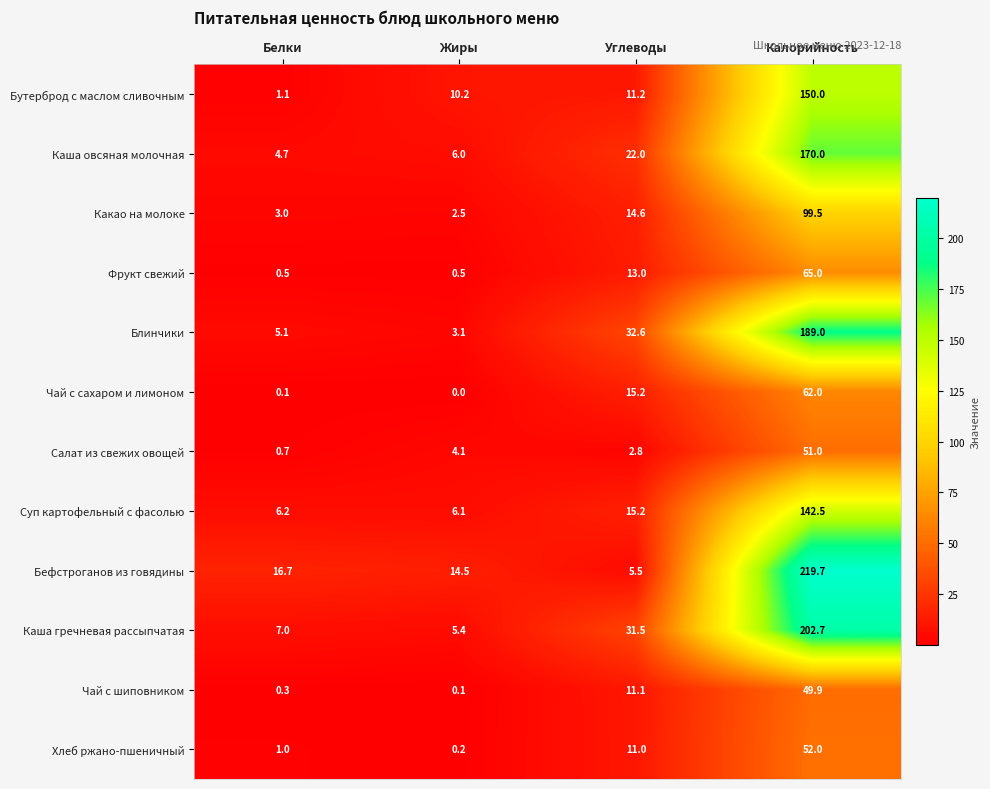

Between Углеводы and Калорийность, which series saw the biggest shift?

Бефстроганов из говядины